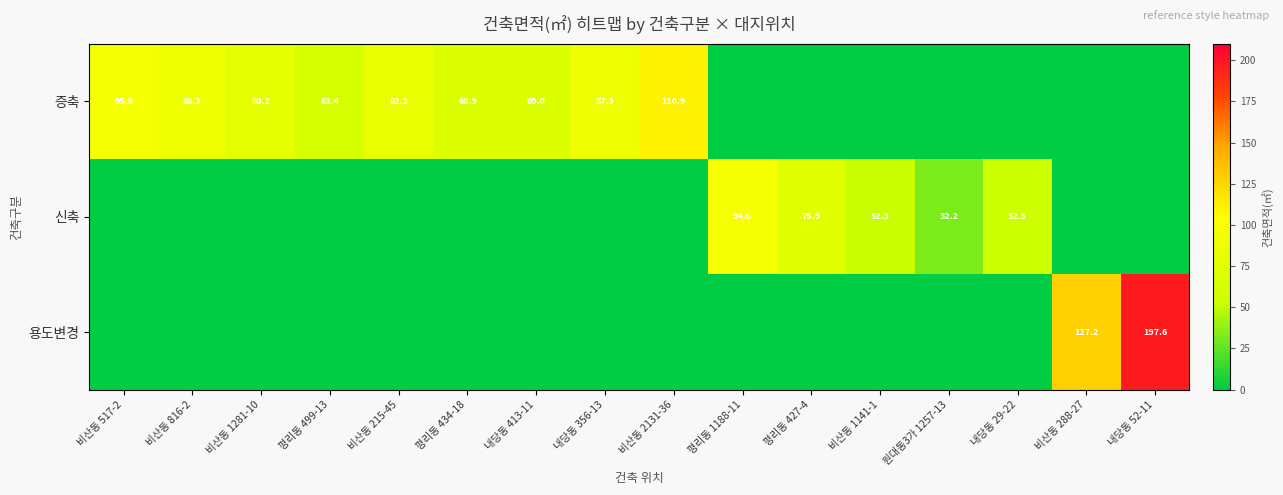

The 증축 series shows 95.5 at 비산동 517-2. True or false?

True